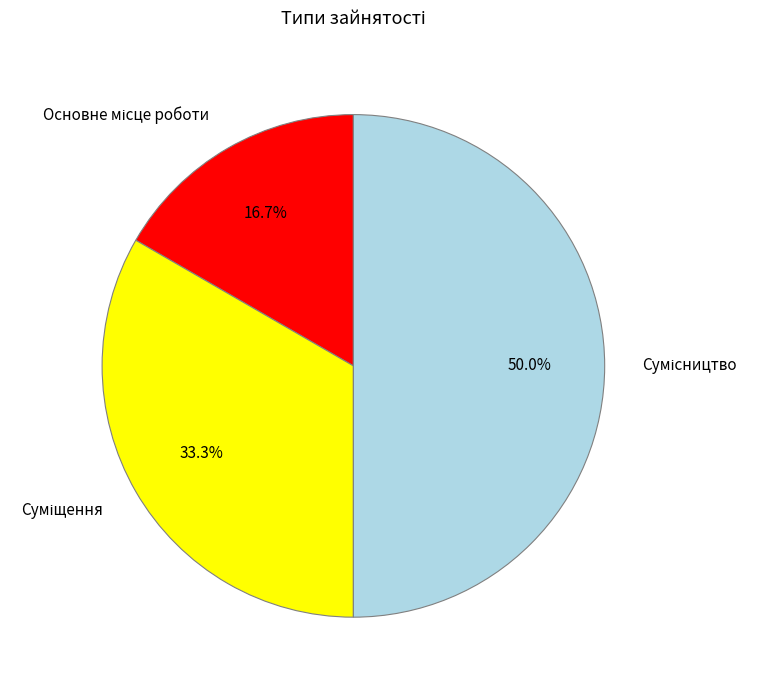

To the nearest percent, what portion does Суміщення represent?

33%